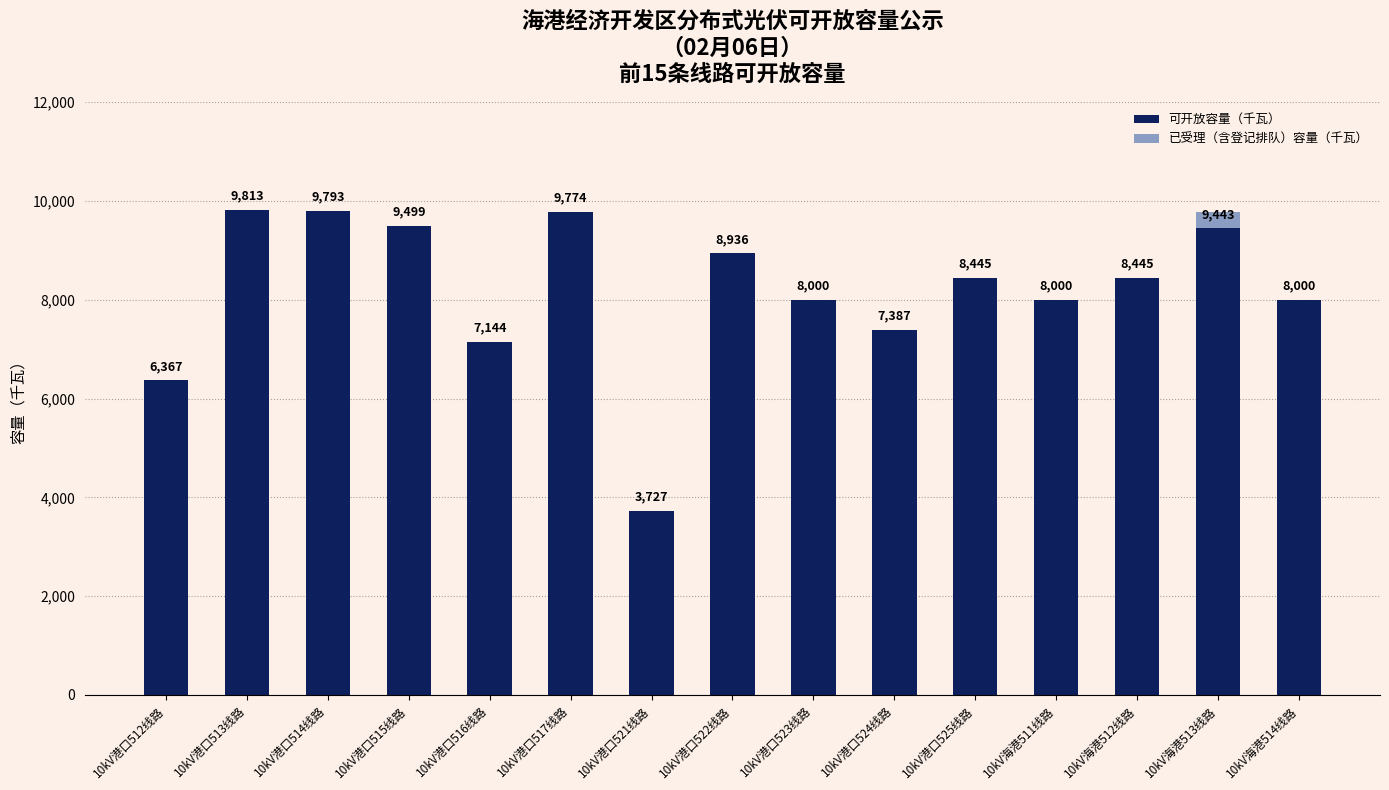

How many data points does each series have?

15